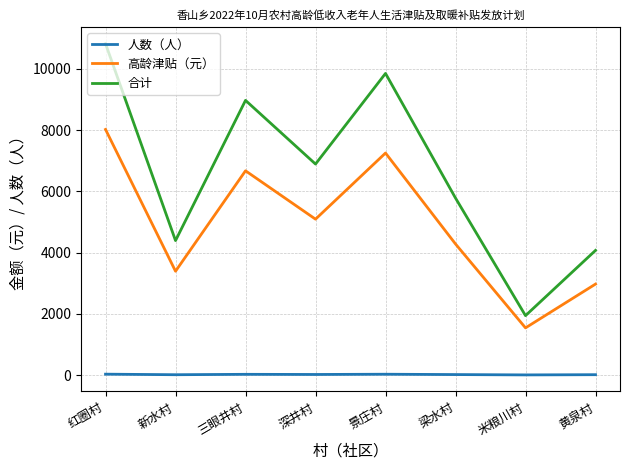

What is the total value across all series at 黄泉村?

7051